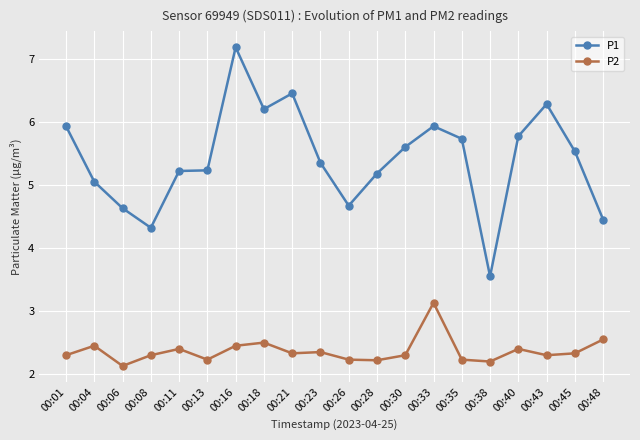

What is the spread (max minus min) of values at 00:16?

4.7